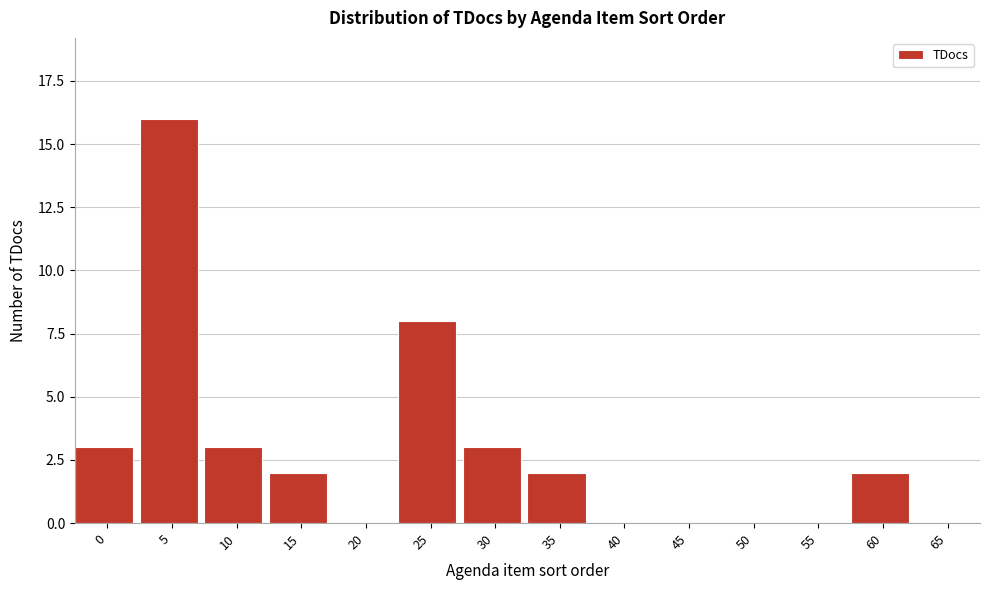

Reading left to right, what are all the values shown in this chart?

0=3	5=16	10=3	15=2	20=0	25=8	30=3	35=2	40=0	45=0	50=0	55=0	60=2	65=0